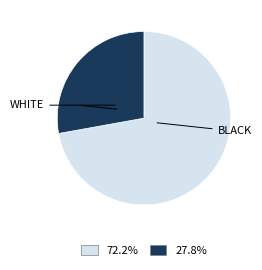

Approximately how many times larger is the value at 27.8% compared to 72.2%?

0.4